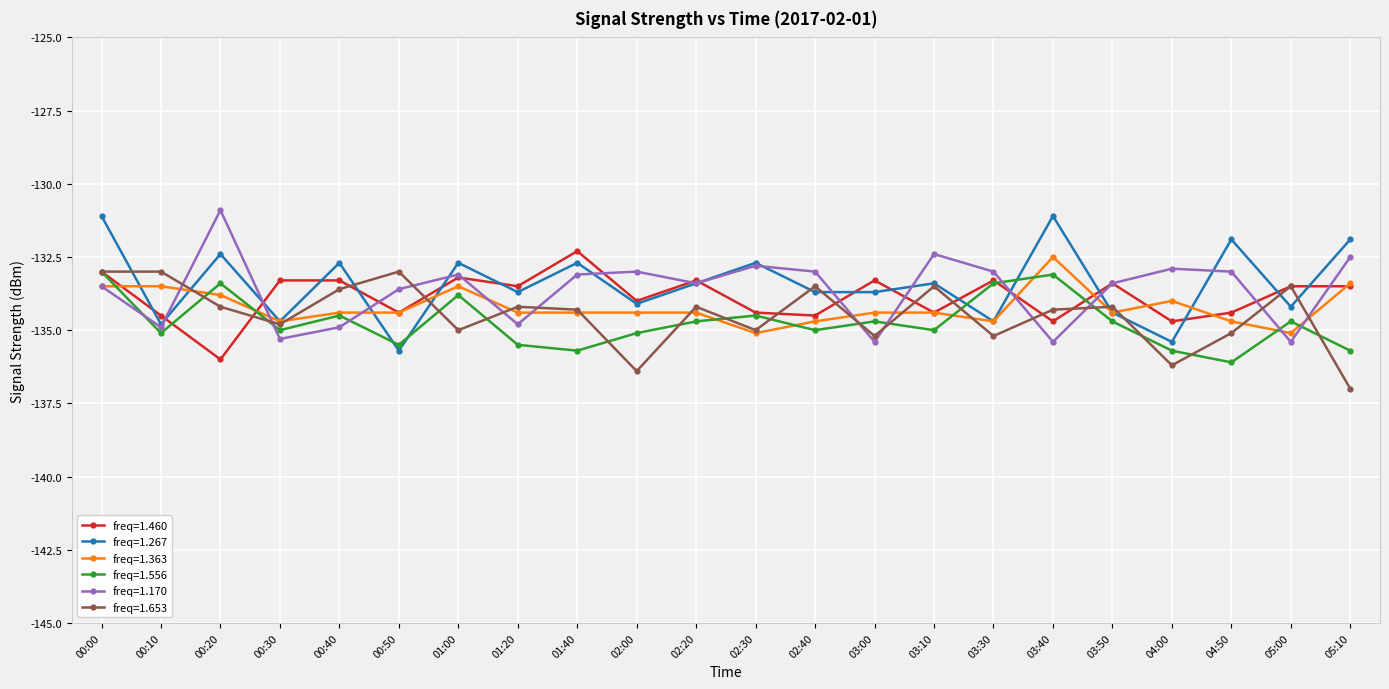

What are all the series names shown in the legend?

freq=1.460, freq=1.267, freq=1.363, freq=1.556, freq=1.170, freq=1.653